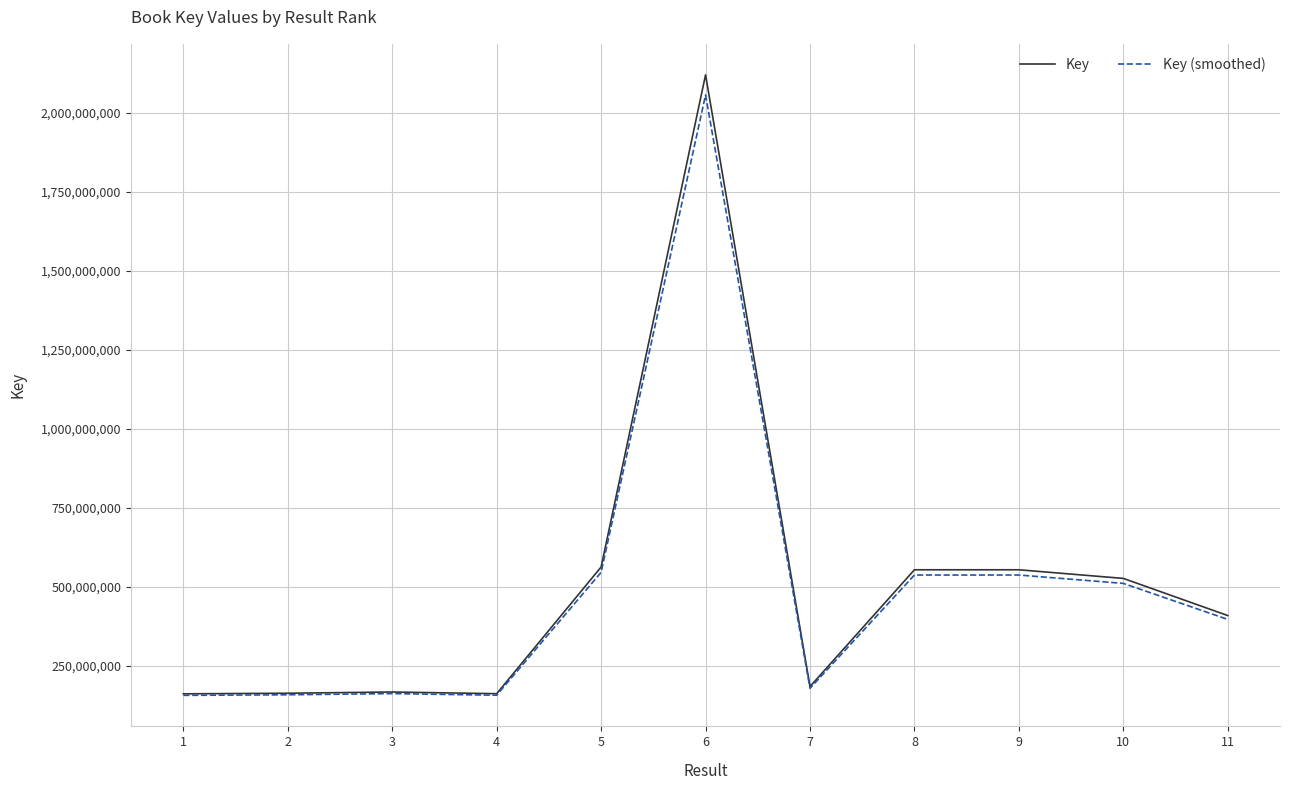

What is the difference between the Key values at 5 and 10?

36051049.0